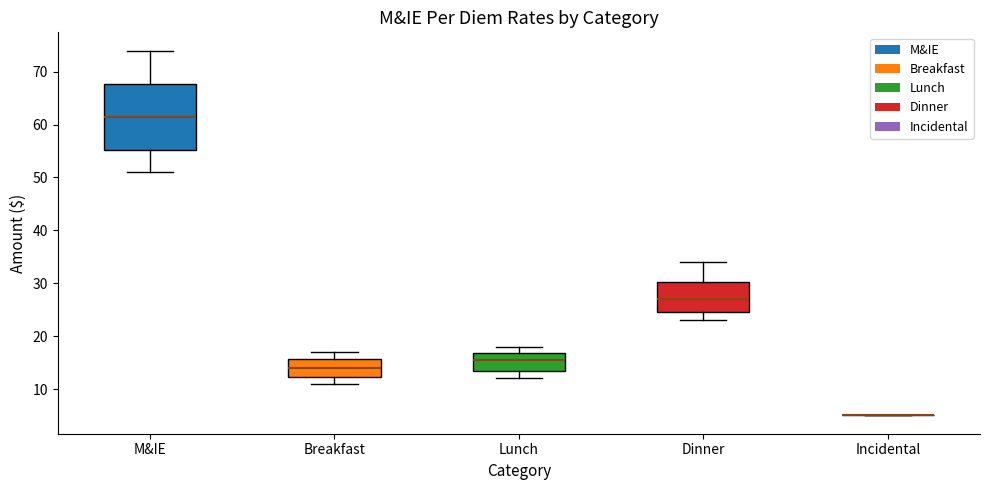

Reading left to right, read every box against the y-axis: the position of its median line, the range the box covers, and the ends of its whiskers. The values are not printed on the chart, so give them approximately, as read against the axis.

M&IE: median 62, box 55 to 68, whiskers 51 to 74
Breakfast: median 14, box 12 to 16, whiskers 11 to 17
Lunch: median 16, box 14 to 17, whiskers 12 to 18
Dinner: median 27, box 25 to 30, whiskers 23 to 34
Incidental: box collapsed to a line at 5, whiskers 5 to 5